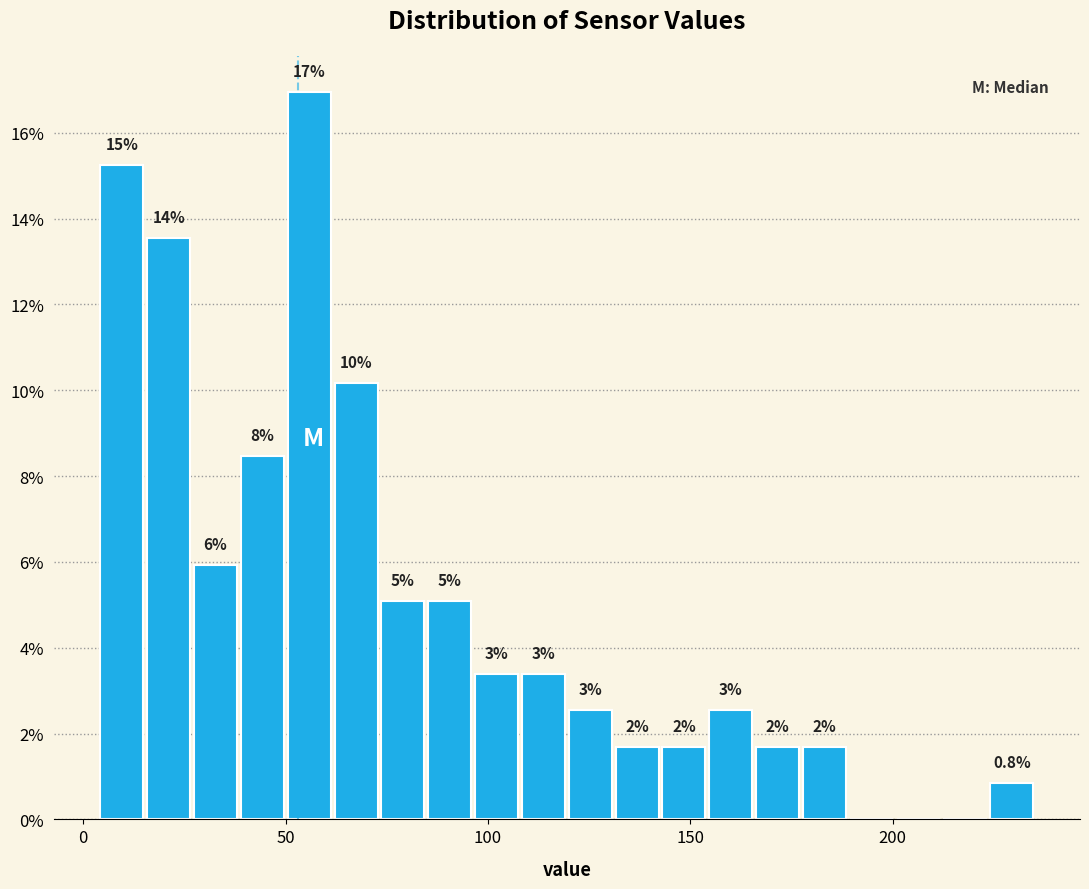

Read against the x-axis, roughly where is the centre of the tallest bar?

55